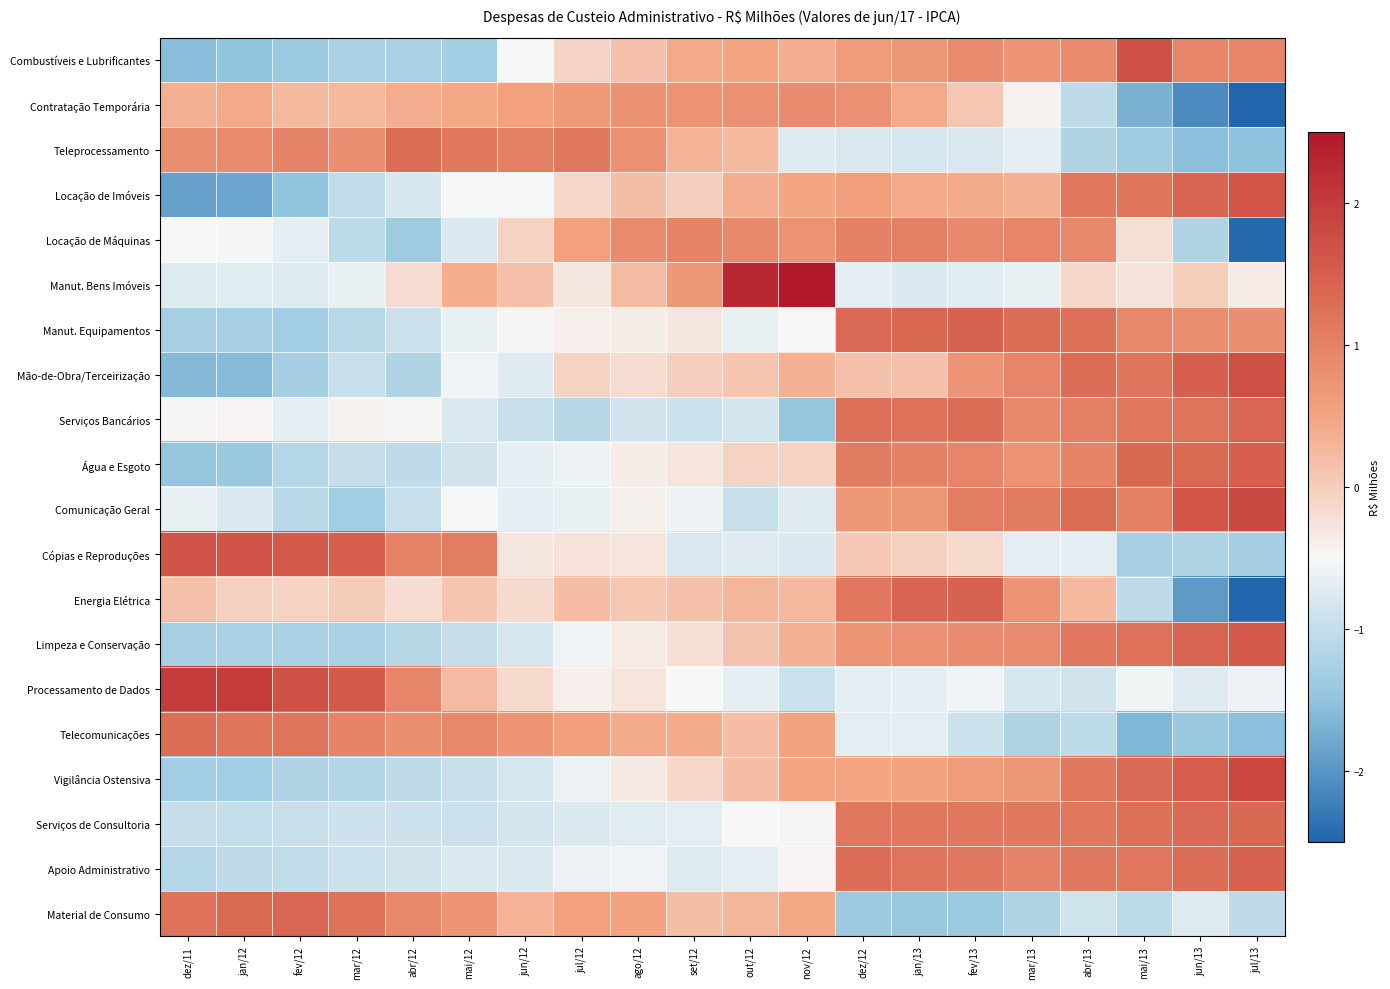

Reading left to right, list all the values displayed in this chart.

Combustíveis e Lubrificantes: dez/11=-1.6	jan/12=-1.5	fev/12=-1.4	mar/12=-1.3	abr/12=-1.3	mai/12=-1.3	jun/12=-0.5	jul/12=-0.1	ago/12=0.2	set/12=0.4	out/12=0.5	nov/12=0.4	dez/12=0.6	jan/13=0.7	fev/13=0.9	mar/13=0.7	abr/13=0.9	mai/13=1.7	jun/13=0.9	jul/13=0.9
Contratação Temporária: dez/11=0.4	jan/12=0.4	fev/12=0.3	mar/12=0.3	abr/12=0.4	mai/12=0.5	jun/12=0.6	jul/12=0.6	ago/12=0.8	set/12=0.7	out/12=0.8	nov/12=0.8	dez/12=0.8	jan/13=0.4	fev/13=0.1	mar/13=-0.4	abr/13=-1.0	mai/13=-1.7	jun/13=-2.1	jul/13=-2.5
Teleprocessamento: dez/11=0.8	jan/12=0.9	fev/12=1.0	mar/12=0.8	abr/12=1.3	mai/12=1.1	jun/12=1.0	jul/12=1.1	ago/12=0.8	set/12=0.3	out/12=0.2	nov/12=-0.8	dez/12=-0.8	jan/13=-0.8	fev/13=-0.8	mar/13=-0.7	abr/13=-1.2	mai/13=-1.4	jun/13=-1.5	jul/13=-1.5
Locação de Imóveis: dez/11=-1.9	jan/12=-1.8	fev/12=-1.5	mar/12=-1.0	abr/12=-0.8	mai/12=-0.5	jun/12=-0.5	jul/12=-0.1	ago/12=0.2	set/12=-0.0	out/12=0.4	nov/12=0.5	dez/12=0.6	jan/13=0.4	fev/13=0.4	mar/13=0.3	abr/13=1.1	mai/13=1.2	jun/13=1.4	jul/13=1.6
Locação de Máquinas: dez/11=-0.5	jan/12=-0.5	fev/12=-0.7	mar/12=-1.1	abr/12=-1.4	mai/12=-0.8	jun/12=-0.1	jul/12=0.5	ago/12=0.9	set/12=1.0	out/12=0.9	nov/12=0.8	dez/12=1.0	jan/13=1.0	fev/13=0.9	mar/13=0.9	abr/13=0.9	mai/13=-0.2	jun/13=-1.2	jul/13=-2.5
Manut. Bens Imóveis: dez/11=-0.8	jan/12=-0.7	fev/12=-0.8	mar/12=-0.6	abr/12=-0.2	mai/12=0.4	jun/12=0.2	jul/12=-0.3	ago/12=0.2	set/12=0.7	out/12=2.3	nov/12=3.1	dez/12=-0.7	jan/13=-0.8	fev/13=-0.7	mar/13=-0.6	abr/13=-0.1	mai/13=-0.3	jun/13=0.0	jul/13=-0.4
Manut. Equipamentos: dez/11=-1.3	jan/12=-1.3	fev/12=-1.3	mar/12=-1.1	abr/12=-0.9	mai/12=-0.6	jun/12=-0.5	jul/12=-0.4	ago/12=-0.4	set/12=-0.3	out/12=-0.6	nov/12=-0.5	dez/12=1.3	jan/13=1.4	fev/13=1.5	mar/13=1.3	abr/13=1.3	mai/13=0.9	jun/13=0.8	jul/13=0.8
Mão-de-Obra/Terceirização: dez/11=-1.6	jan/12=-1.6	fev/12=-1.3	mar/12=-1.0	abr/12=-1.2	mai/12=-0.6	jun/12=-0.7	jul/12=-0.0	ago/12=-0.2	set/12=-0.0	out/12=0.1	nov/12=0.3	dez/12=0.2	jan/13=0.2	fev/13=0.7	mar/13=0.9	abr/13=1.3	mai/13=1.2	jun/13=1.5	jul/13=1.7
Serviços Bancários: dez/11=-0.5	jan/12=-0.5	fev/12=-0.7	mar/12=-0.4	abr/12=-0.5	mai/12=-0.8	jun/12=-1.0	jul/12=-1.1	ago/12=-0.9	set/12=-0.9	out/12=-0.9	nov/12=-1.4	dez/12=1.3	jan/13=1.2	fev/13=1.3	mar/13=0.9	abr/13=1.0	mai/13=1.2	jun/13=1.2	jul/13=1.4
Água e Esgoto: dez/11=-1.5	jan/12=-1.4	fev/12=-1.2	mar/12=-1.0	abr/12=-1.1	mai/12=-0.9	jun/12=-0.7	jul/12=-0.6	ago/12=-0.4	set/12=-0.3	out/12=-0.1	nov/12=-0.0	dez/12=1.1	jan/13=1.0	fev/13=1.0	mar/13=0.7	abr/13=1.0	mai/13=1.4	jun/13=1.3	jul/13=1.5
Comunicação Geral: dez/11=-0.6	jan/12=-0.8	fev/12=-1.1	mar/12=-1.3	abr/12=-1.0	mai/12=-0.5	jun/12=-0.7	jul/12=-0.6	ago/12=-0.4	set/12=-0.6	out/12=-1.0	nov/12=-0.7	dez/12=0.7	jan/13=0.7	fev/13=1.1	mar/13=1.1	abr/13=1.3	mai/13=1.0	jun/13=1.6	jul/13=1.8
Cópias e Reproduções: dez/11=1.6	jan/12=1.7	fev/12=1.6	mar/12=1.5	abr/12=1.0	mai/12=1.1	jun/12=-0.3	jul/12=-0.3	ago/12=-0.3	set/12=-0.8	out/12=-0.7	nov/12=-0.8	dez/12=0.0	jan/13=-0.0	fev/13=-0.2	mar/13=-0.7	abr/13=-0.7	mai/13=-1.3	jun/13=-1.2	jul/13=-1.3
Energia Elétrica: dez/11=0.2	jan/12=-0.0	fev/12=-0.0	mar/12=0.0	abr/12=-0.2	mai/12=0.1	jun/12=-0.1	jul/12=0.2	ago/12=0.1	set/12=0.2	out/12=0.3	nov/12=0.2	dez/12=1.2	jan/13=1.4	fev/13=1.5	mar/13=0.7	abr/13=0.3	mai/13=-1.1	jun/13=-1.9	jul/13=-3.0
Limpeza e Conservação: dez/11=-1.3	jan/12=-1.3	fev/12=-1.3	mar/12=-1.2	abr/12=-1.1	mai/12=-1.0	jun/12=-0.8	jul/12=-0.6	ago/12=-0.3	set/12=-0.2	out/12=0.1	nov/12=0.4	dez/12=0.8	jan/13=0.8	fev/13=0.8	mar/13=0.9	abr/13=1.2	mai/13=1.2	jun/13=1.4	jul/13=1.6
Processamento de Dados: dez/11=2.0	jan/12=2.0	fev/12=1.7	mar/12=1.6	abr/12=0.9	mai/12=0.2	jun/12=-0.2	jul/12=-0.4	ago/12=-0.3	set/12=-0.5	out/12=-0.7	nov/12=-0.9	dez/12=-0.7	jan/13=-0.7	fev/13=-0.6	mar/13=-0.8	abr/13=-0.9	mai/13=-0.6	jun/13=-0.7	jul/13=-0.6
Telecomunicações: dez/11=1.3	jan/12=1.2	fev/12=1.2	mar/12=1.0	abr/12=0.8	mai/12=0.9	jun/12=0.7	jul/12=0.6	ago/12=0.4	set/12=0.4	out/12=0.2	nov/12=0.5	dez/12=-0.7	jan/13=-0.7	fev/13=-0.9	mar/13=-1.2	abr/13=-1.1	mai/13=-1.6	jun/13=-1.4	jul/13=-1.6
Vigilância Ostensiva: dez/11=-1.3	jan/12=-1.3	fev/12=-1.2	mar/12=-1.2	abr/12=-1.0	mai/12=-0.9	jun/12=-0.8	jul/12=-0.6	ago/12=-0.3	set/12=-0.1	out/12=0.2	nov/12=0.5	dez/12=0.5	jan/13=0.5	fev/13=0.6	mar/13=0.7	abr/13=1.1	mai/13=1.3	jun/13=1.5	jul/13=1.9
Serviços de Consultoria: dez/11=-1.0	jan/12=-1.0	fev/12=-1.0	mar/12=-0.9	abr/12=-0.9	mai/12=-0.9	jun/12=-0.8	jul/12=-0.8	ago/12=-0.7	set/12=-0.7	out/12=-0.5	nov/12=-0.5	dez/12=1.2	jan/13=1.2	fev/13=1.1	mar/13=1.1	abr/13=1.1	mai/13=1.3	jun/13=1.3	jul/13=1.4
Apoio Administrativo: dez/11=-1.1	jan/12=-1.1	fev/12=-1.0	mar/12=-0.9	abr/12=-0.9	mai/12=-0.8	jun/12=-0.8	jul/12=-0.6	ago/12=-0.6	set/12=-0.8	out/12=-0.7	nov/12=-0.5	dez/12=1.3	jan/13=1.2	fev/13=1.1	mar/13=1.0	abr/13=1.1	mai/13=1.2	jun/13=1.3	jul/13=1.5
Material de Consumo: dez/11=1.2	jan/12=1.4	fev/12=1.4	mar/12=1.2	abr/12=0.9	mai/12=0.7	jun/12=0.3	jul/12=0.6	ago/12=0.5	set/12=0.2	out/12=0.3	nov/12=0.5	dez/12=-1.4	jan/13=-1.4	fev/13=-1.4	mar/13=-1.2	abr/13=-0.9	mai/13=-1.1	jun/13=-0.8	jul/13=-1.0